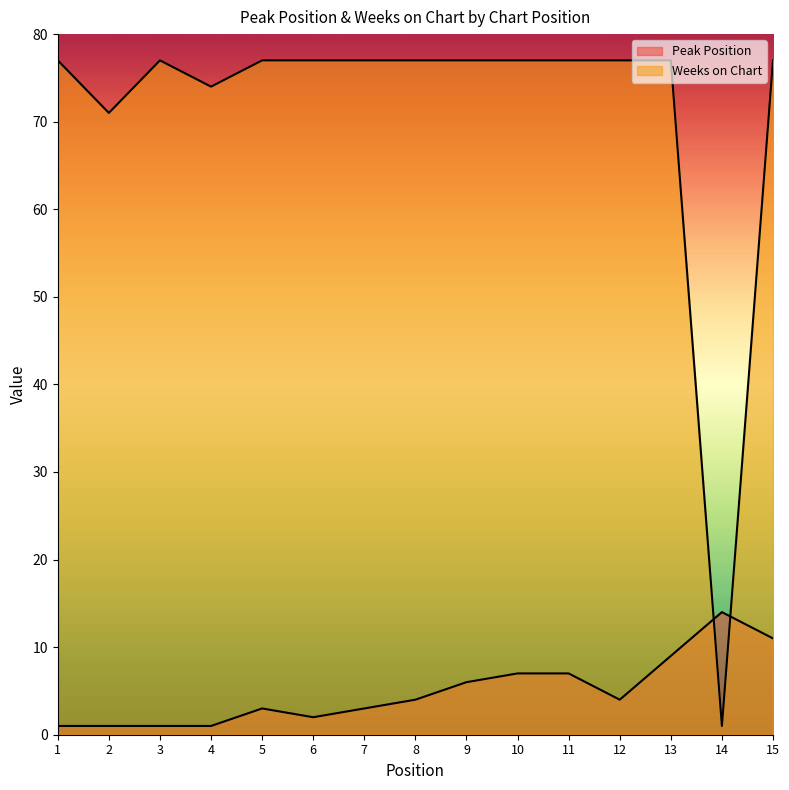

What is the total value across all series at 5?

80